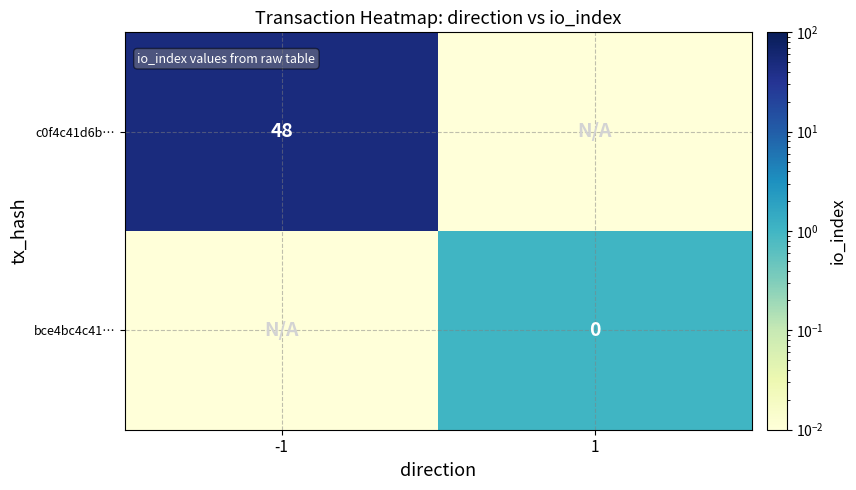

How many series are shown in this chart?

2